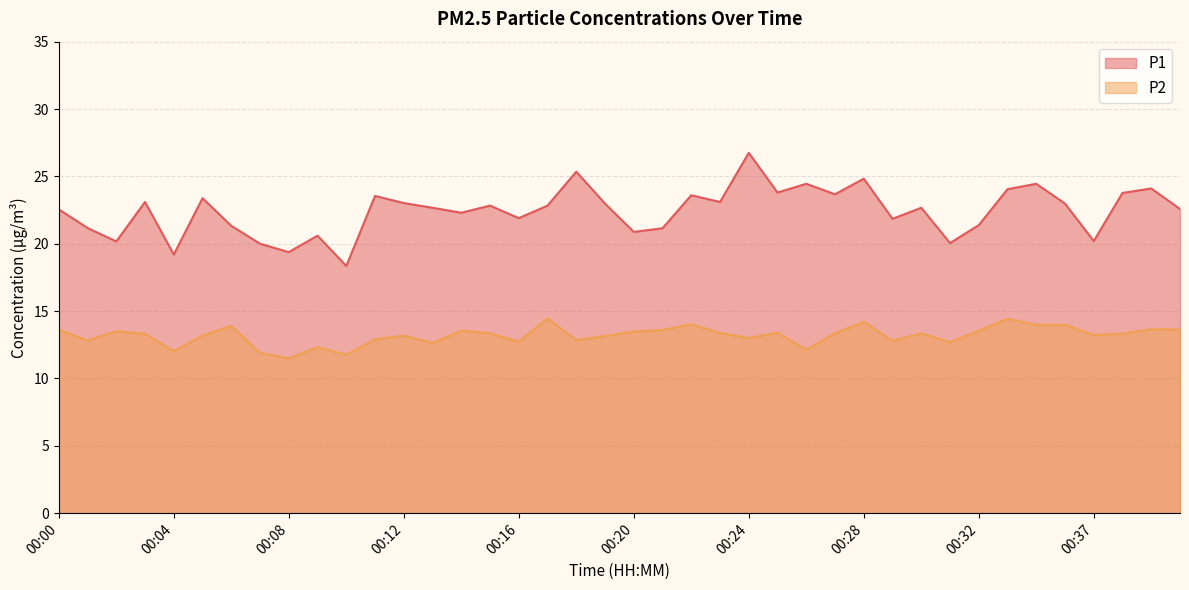

Reading left to right, what are all the values shown in this chart?

P1: 00:00=22.6	00:01=21.2	00:02=20.2	00:03=23.1	00:04=19.2	00:05=23.4	00:06=21.3	00:07=20.0	00:08=19.4	00:09=20.6	00:10=18.4	00:11=23.6	00:12=23.0	00:13=22.7	00:14=22.3	00:15=22.8	00:16=21.9	00:17=22.8	00:18=25.4	00:19=23.0	00:20=20.9	00:21=21.1	00:22=23.6	00:23=23.1	00:24=26.8	00:25=23.8	00:26=24.4	00:27=23.7	00:28=24.8	00:29=21.9	00:30=22.7	00:31=20.1	00:32=21.4	00:33=24.1	00:34=24.4	00:35=23.0	00:37=20.2	00:38=23.8	00:39=24.1	00:40=22.6
P2: 00:00=13.6	00:01=12.8	00:02=13.5	00:03=13.3	00:04=12.0	00:05=13.2	00:06=13.9	00:07=11.9	00:08=11.5	00:09=12.3	00:10=11.8	00:11=12.9	00:12=13.2	00:13=12.6	00:14=13.6	00:15=13.3	00:16=12.7	00:17=14.4	00:18=12.8	00:19=13.2	00:20=13.5	00:21=13.6	00:22=14.0	00:23=13.4	00:24=13.0	00:25=13.4	00:26=12.1	00:27=13.3	00:28=14.2	00:29=12.8	00:30=13.3	00:31=12.7	00:32=13.6	00:33=14.4	00:34=14.0	00:35=14.0	00:37=13.2	00:38=13.3	00:39=13.7	00:40=13.6